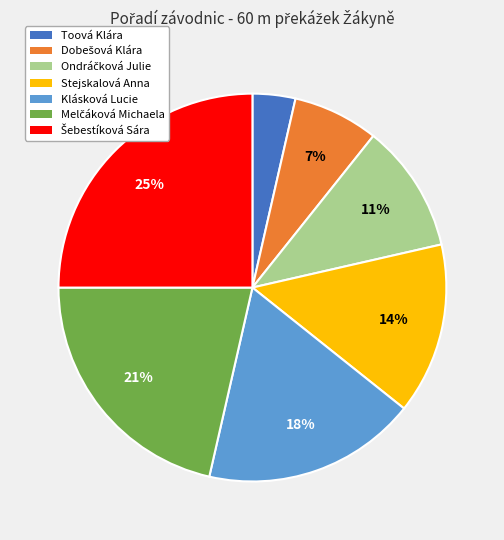

Is it true that Klásková Lucie is 18% of the pie?

True